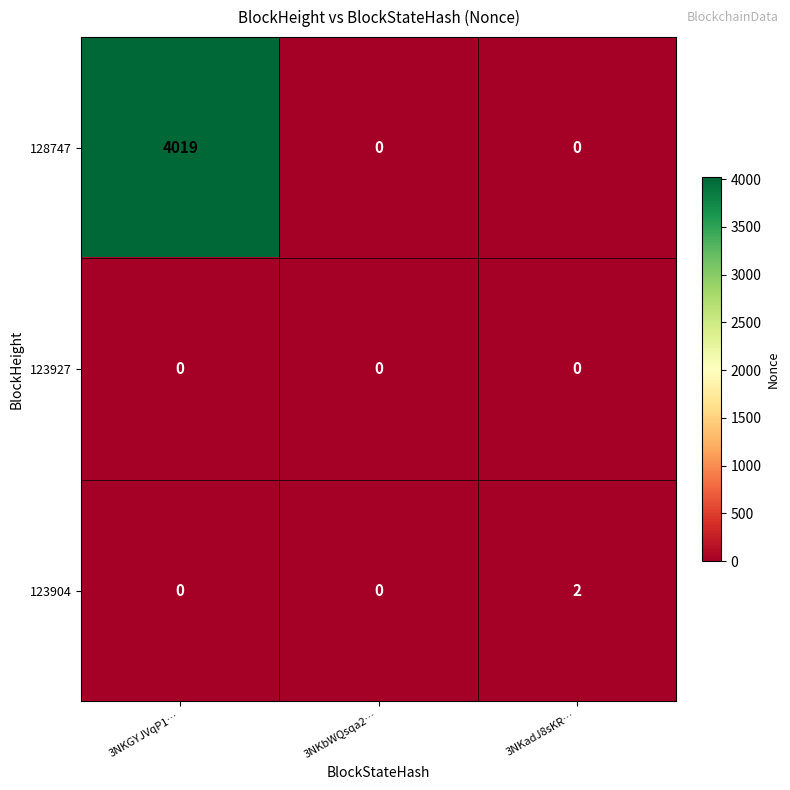

What is the difference between the highest and lowest values at 3NKGYJVqP1…?

4019